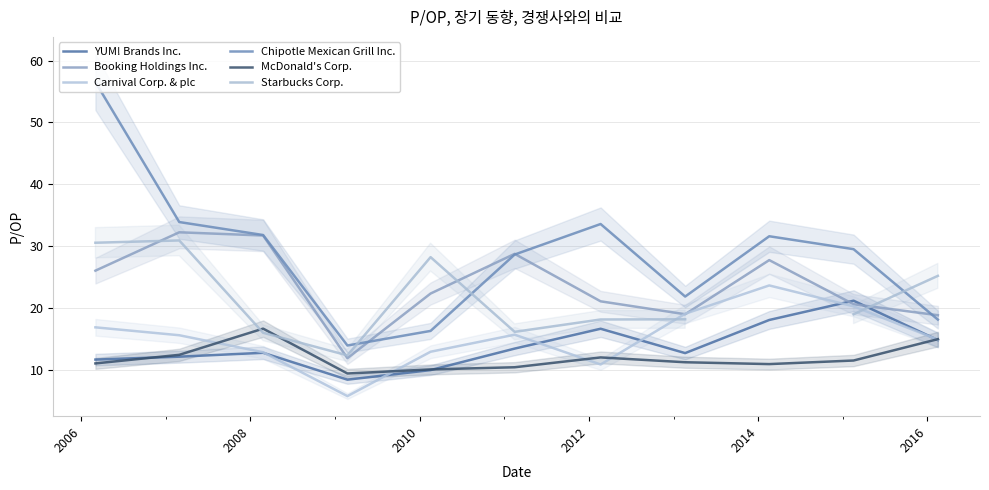

In Starbucks Corp., how many points are lower than both neighbors (excluding endpoints)?

2